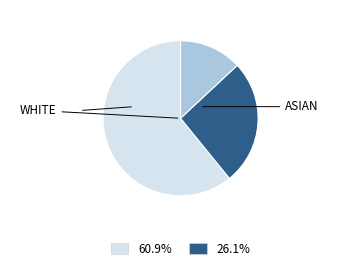

How many slices are in this pie chart?

3